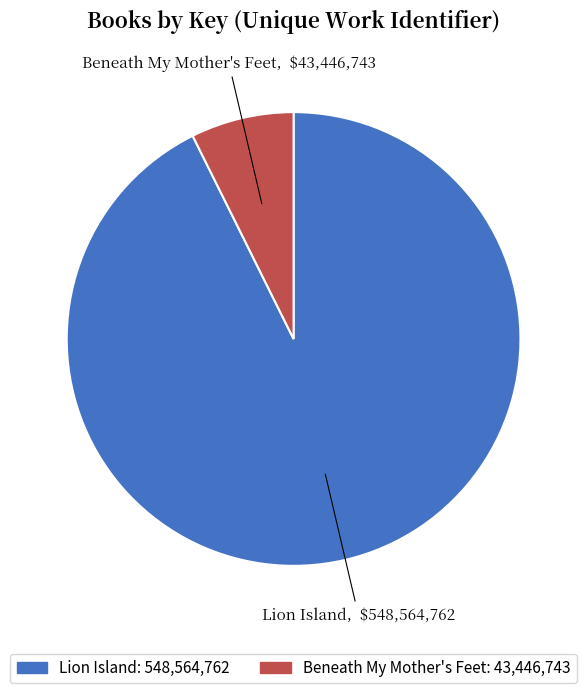

Is the sum of Lion Island and Beneath My Mother's Feet greater than half?

Yes